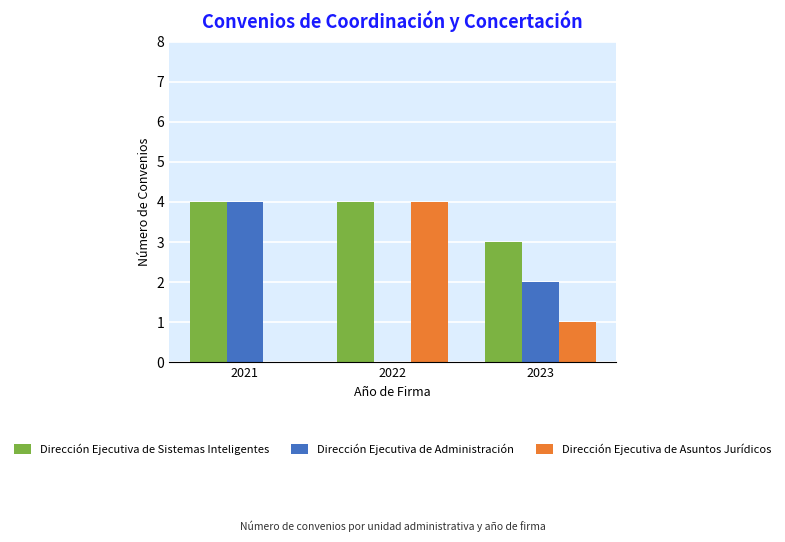

The Dirección Ejecutiva de Sistemas Inteligentes series shows 7 at 2021. True or false?

False